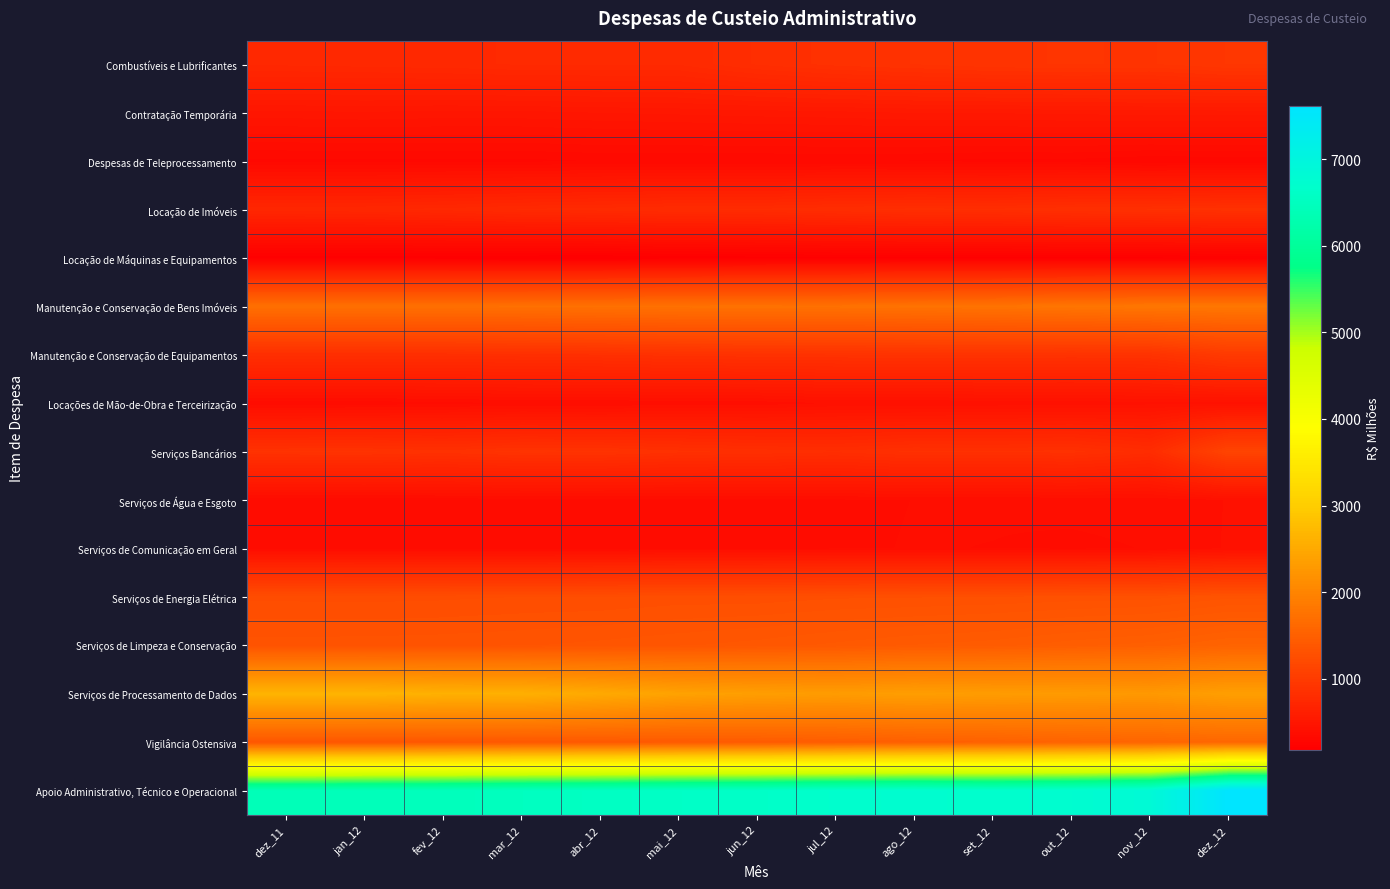

Reading left to right, transcribe all the data shown in this chart.

Combustíveis e Lubrificantes: dez_11=739.6	jan_12=745.6	fev_12=753.1	mar_12=764.9	abr_12=767.1	mai_12=764.9	jun_12=823.5	jul_12=859.4	ago_12=878.1	set_12=901.2	out_12=908.6	nov_12=903.1	dez_12=936.9
Contratação Temporária: dez_11=491.2	jan_12=496.9	fev_12=490.0	mar_12=491.7	abr_12=499.8	mai_12=507.2	jun_12=514.6	jul_12=520.6	ago_12=530.2	set_12=531.4	out_12=536.4	nov_12=541.9	dez_12=542.5
Despesas de Teleprocessamento: dez_11=316.8	jan_12=317.4	fev_12=319.8	mar_12=317.6	abr_12=326.6	mai_12=325.0	jun_12=324.7	jul_12=327.2	ago_12=323.4	set_12=316.7	out_12=316.8	nov_12=301.4	dez_12=306.6
Locação de Imóveis: dez_11=724.3	jan_12=726.6	fev_12=742.5	mar_12=764.4	abr_12=775.5	mai_12=791.1	jun_12=793.6	jul_12=813.5	ago_12=828.7	set_12=824.2	out_12=843.3	nov_12=851.0	dez_12=864.7
Locação de Máquinas e Equipamentos: dez_11=185.9	jan_12=185.9	fev_12=184.9	mar_12=182.1	abr_12=180.0	mai_12=186.3	jun_12=193.7	jul_12=200.4	ago_12=204.4	set_12=205.9	out_12=206.5	nov_12=205.7	dez_12=210.7
Manutenção e Conservação de Bens Imóveis: dez_11=1718.7	jan_12=1719.5	fev_12=1720.3	mar_12=1724.4	abr_12=1733.0	mai_12=1743.8	jun_12=1744.4	jul_12=1742.9	ago_12=1754.5	set_12=1765.1	out_12=1791.0	nov_12=1808.7	dez_12=1815.1
Manutenção e Conservação de Equipamentos: dez_11=827.0	jan_12=826.9	fev_12=826.6	mar_12=837.0	abr_12=846.0	mai_12=860.0	jun_12=869.1	jul_12=874.6	ago_12=878.6	set_12=884.2	out_12=874.0	nov_12=882.1	dez_12=985.3
Locações de Mão-de-Obra e Terceirização: dez_11=365.5	jan_12=366.2	fev_12=374.3	mar_12=384.1	abr_12=380.5	mai_12=397.9	jun_12=395.4	jul_12=414.4	ago_12=413.3	set_12=419.2	out_12=423.8	nov_12=431.7	dez_12=432.5
Serviços Bancários: dez_11=880.3	jan_12=882.4	fev_12=861.9	mar_12=888.0	abr_12=885.9	mai_12=856.9	jun_12=839.8	jul_12=825.5	ago_12=855.7	set_12=850.6	out_12=859.8	nov_12=801.7	dez_12=1119.9
Serviços de Água e Esgoto: dez_11=361.0	jan_12=361.9	fev_12=366.1	mar_12=369.3	abr_12=369.8	mai_12=373.3	jun_12=376.8	jul_12=379.3	ago_12=383.6	set_12=386.1	out_12=390.4	nov_12=392.3	dez_12=413.8
Serviços de Comunicação em Geral: dez_11=373.3	jan_12=371.4	fev_12=367.3	mar_12=364.9	abr_12=371.3	mai_12=379.4	jun_12=378.2	jul_12=380.0	ago_12=384.5	set_12=382.8	out_12=378.6	nov_12=384.3	dez_12=415.3
Serviços de Energia Elétrica: dez_11=1247.5	jan_12=1245.5	fev_12=1248.9	mar_12=1255.4	abr_12=1256.8	mai_12=1267.2	jun_12=1267.6	jul_12=1278.8	ago_12=1281.5	set_12=1288.1	out_12=1295.7	nov_12=1301.3	dez_12=1334.1
Serviços de Limpeza e Conservação: dez_11=1326.1	jan_12=1328.4	fev_12=1331.7	mar_12=1339.0	abr_12=1351.5	mai_12=1366.8	jun_12=1383.8	jul_12=1407.7	ago_12=1430.9	set_12=1445.7	out_12=1476.1	nov_12=1500.0	dez_12=1548.9
Serviços de Processamento de Dados: dez_11=2649.2	jan_12=2648.7	fev_12=2604.0	mar_12=2595.0	abr_12=2505.8	mai_12=2403.5	jun_12=2353.0	jul_12=2320.9	ago_12=2350.8	set_12=2323.1	out_12=2304.1	nov_12=2274.1	dez_12=2360.7
Vigilância Ostensiva: dez_11=1370.7	jan_12=1371.3	fev_12=1384.7	mar_12=1394.2	abr_12=1408.7	mai_12=1422.1	jun_12=1437.4	jul_12=1460.5	ago_12=1490.1	set_12=1512.3	out_12=1544.4	nov_12=1573.8	dez_12=1594.0
Apoio Administrativo, Técnico e Operacional: dez_11=6409.8	jan_12=6442.8	fev_12=6464.8	mar_12=6512.6	abr_12=6551.5	mai_12=6599.8	jun_12=6619.3	jul_12=6694.3	ago_12=6733.2	set_12=6693.3	out_12=6744.6	nov_12=6855.9	dez_12=7617.4